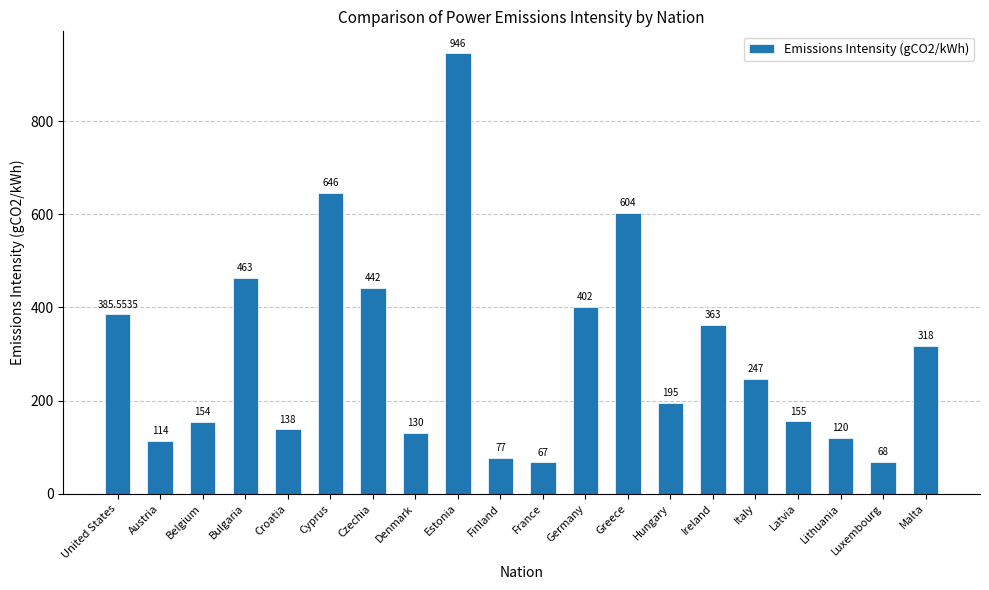

List the labels in order of value, smallest first.

France, Luxembourg, Finland, Austria, Lithuania, Denmark, Croatia, Belgium, Latvia, Hungary, Italy, Malta, Ireland, United States, Germany, Czechia, Bulgaria, Greece, Cyprus, Estonia